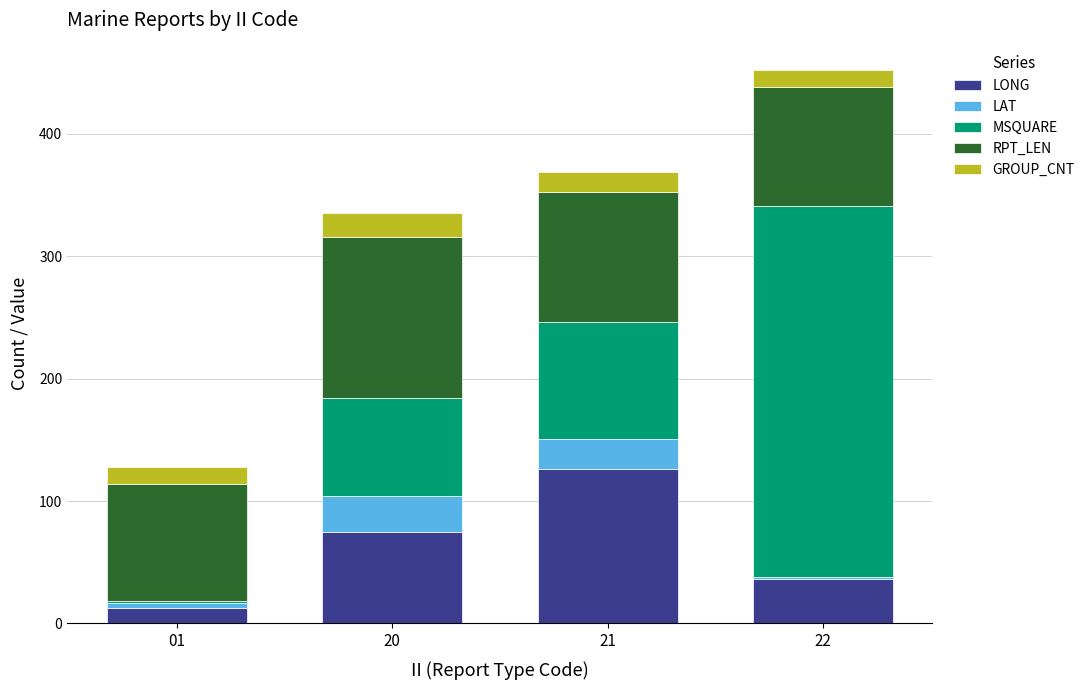

True or false: LONG has a value of 173.0 at 21.

False